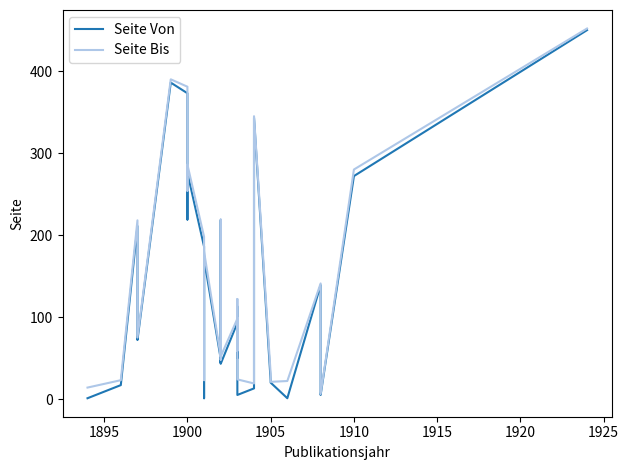

True or false: Seite Von and Seite Bis cross at least once.

False